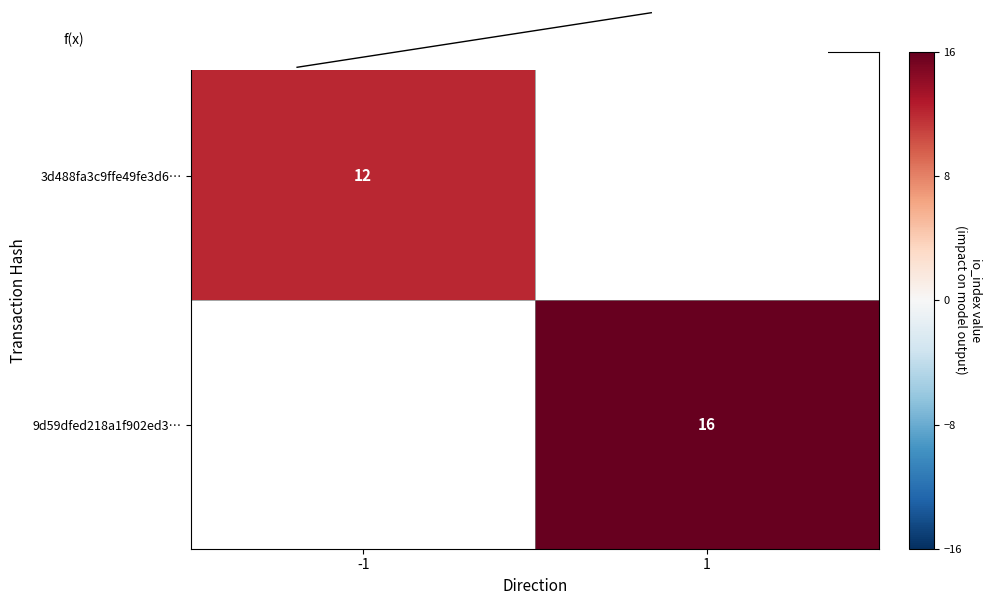

Read the 3d488fa3c9ffe49fe3d6… value at -1.

12.0